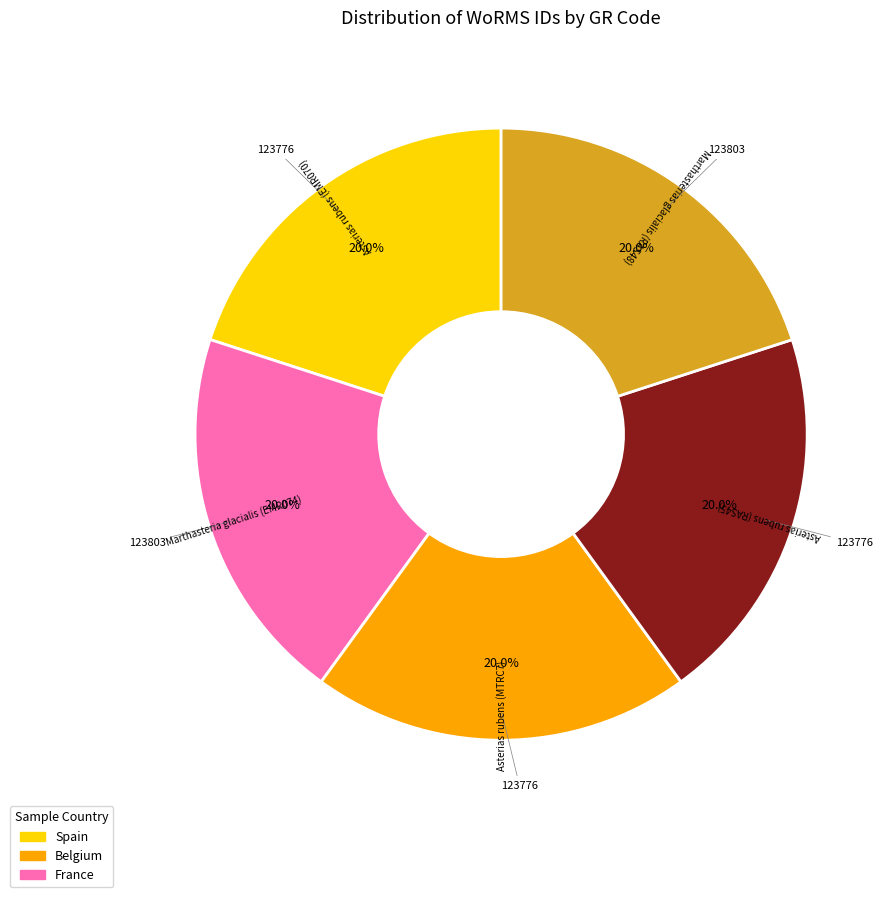

Approximately how many times larger is the value at Marthasteria glacialis (EMR074) compared to Asterias rubens (MTRC7)?

1.0